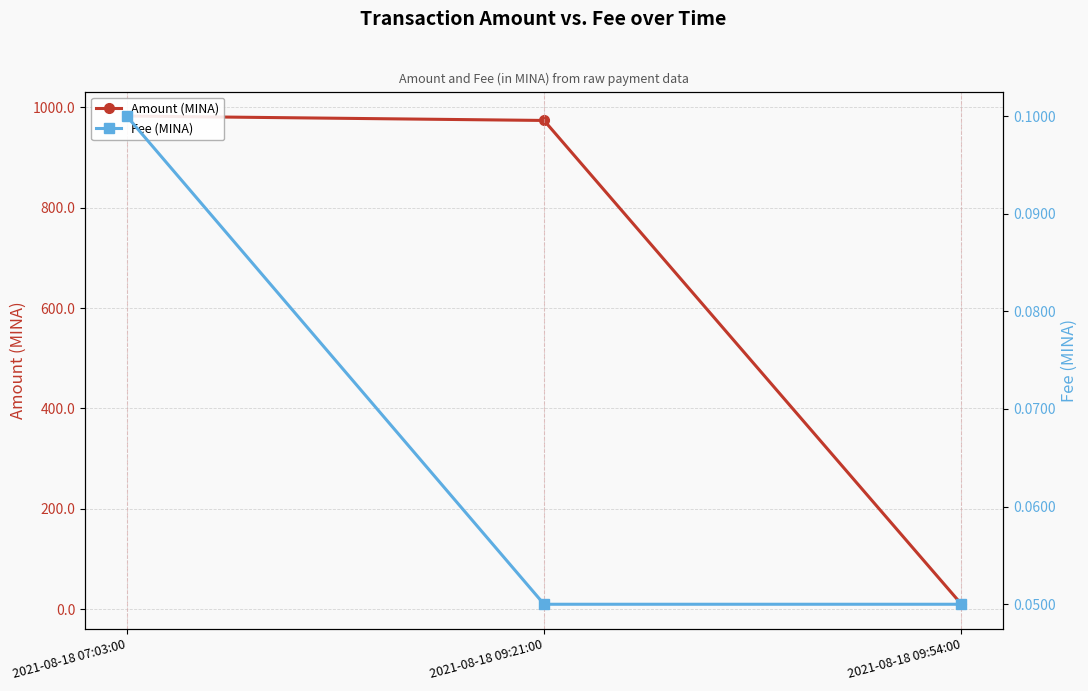

Reading left to right, transcribe all the data shown in this chart.

Amount (MINA): 2021-08-18 07:03:00=982.6	2021-08-18 09:21:00=973.8	2021-08-18 09:54:00=9.9
Fee (MINA): 2021-08-18 07:03:00=0.1	2021-08-18 09:21:00=0.1	2021-08-18 09:54:00=0.1